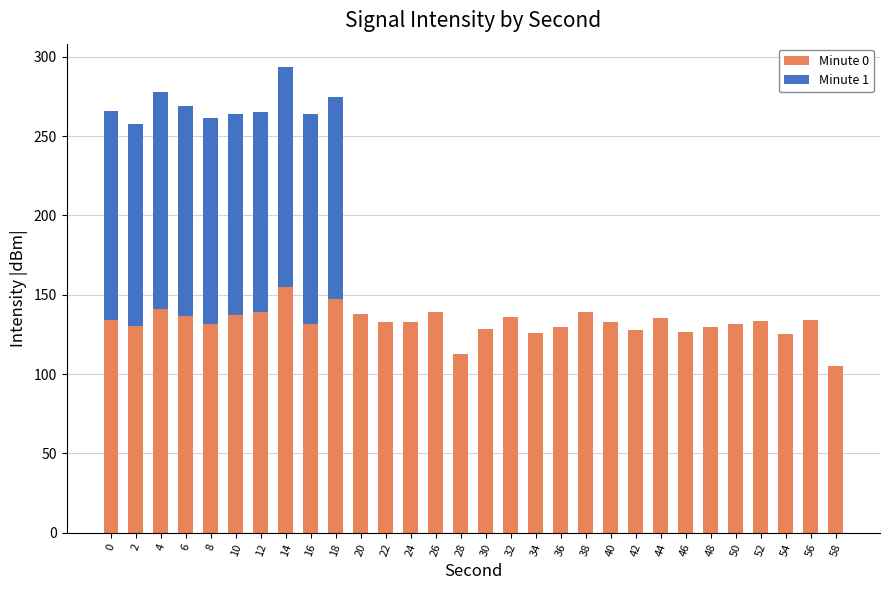

What is the total value across all series at 8?

261.2